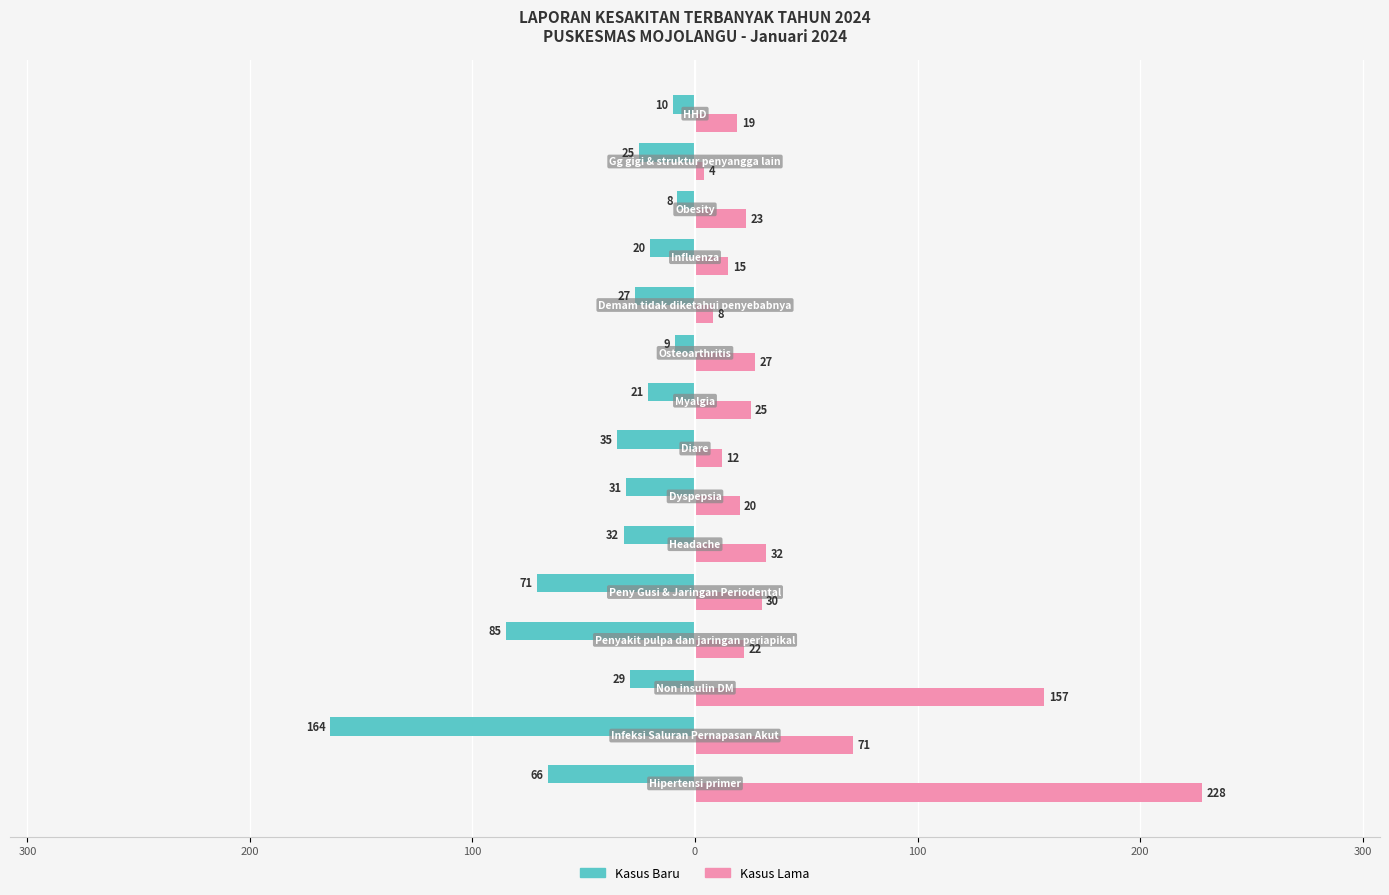

What are all the series names shown in the legend?

Kasus Baru, Kasus Lama